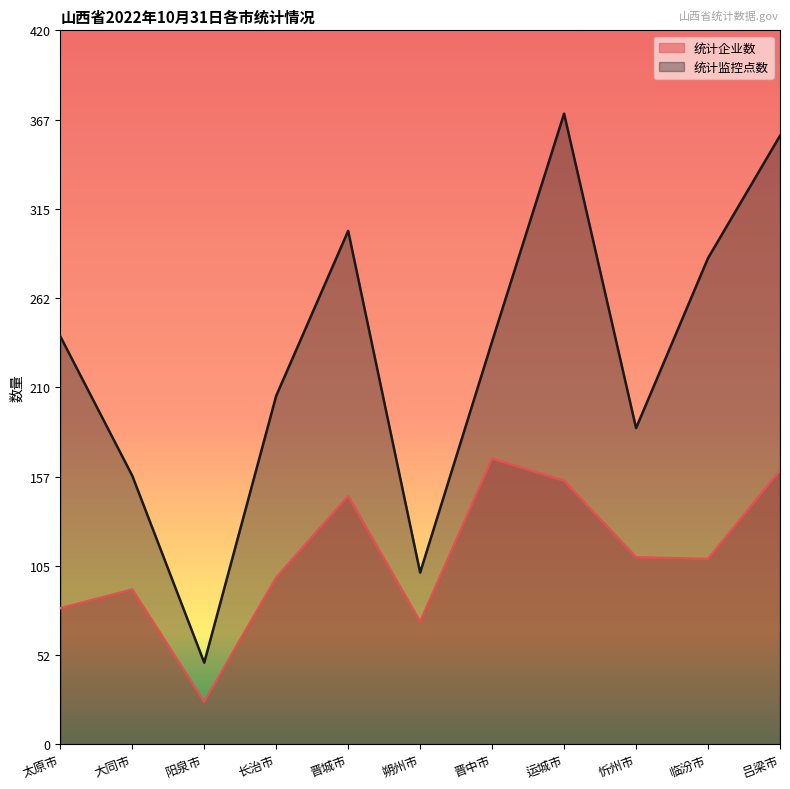

What is the sum of the 统计企业数 values at 大同市 and 吕梁市?

252